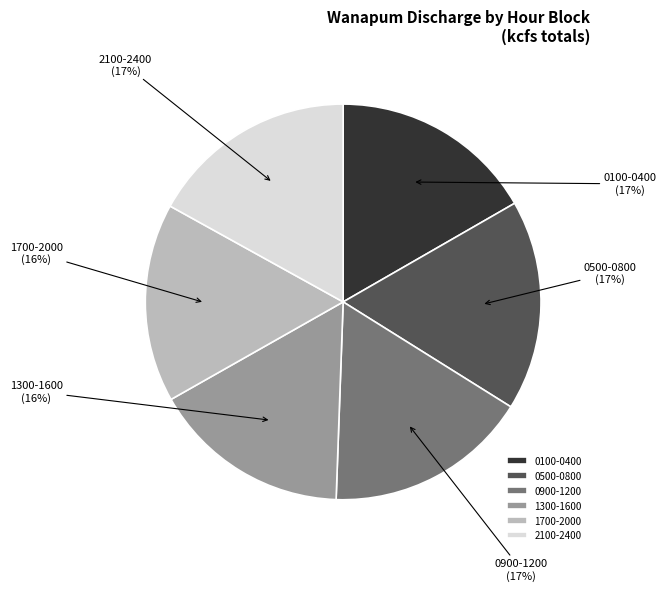

What is the ratio of the value at 1300-1600 to the value at 0500-0800?

0.9